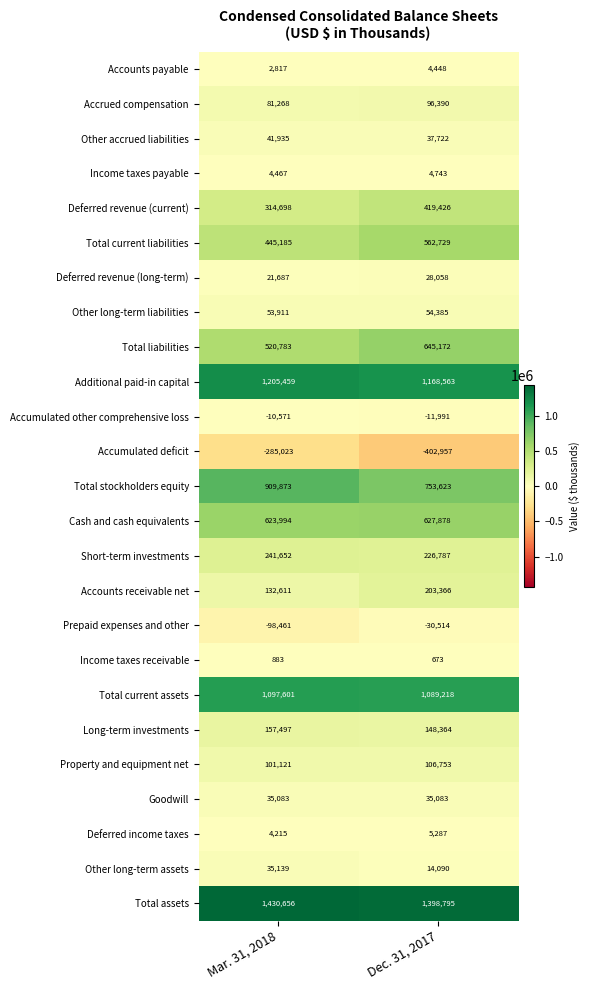

What is the total value across all series at Mar. 31, 2018?

7068480